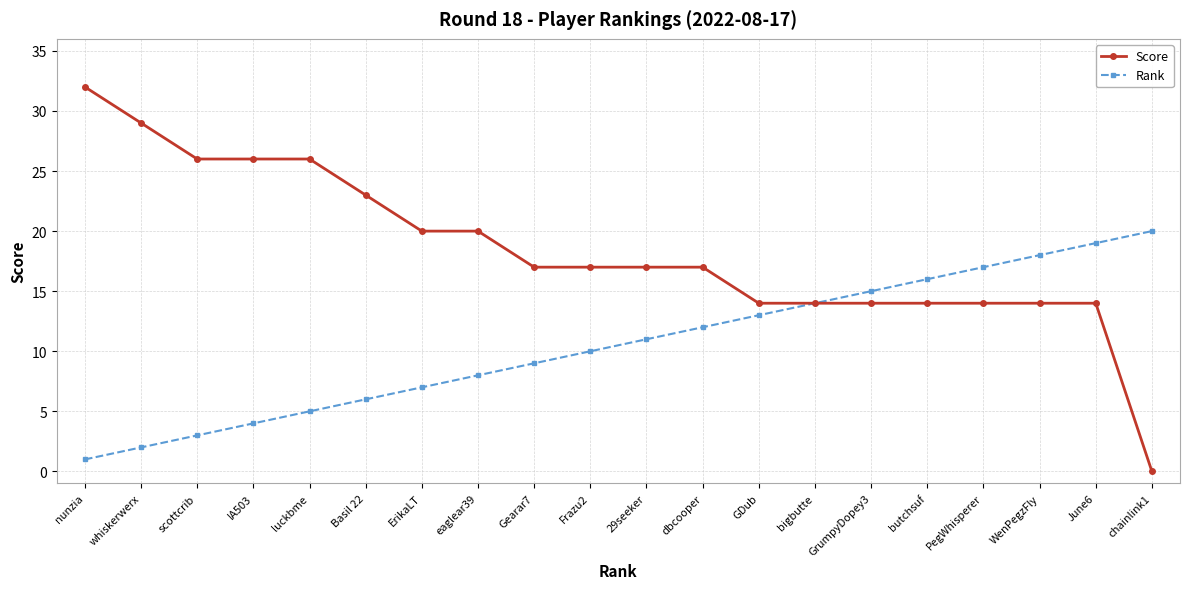

The Score series shows 28 at Frazu2. True or false?

False